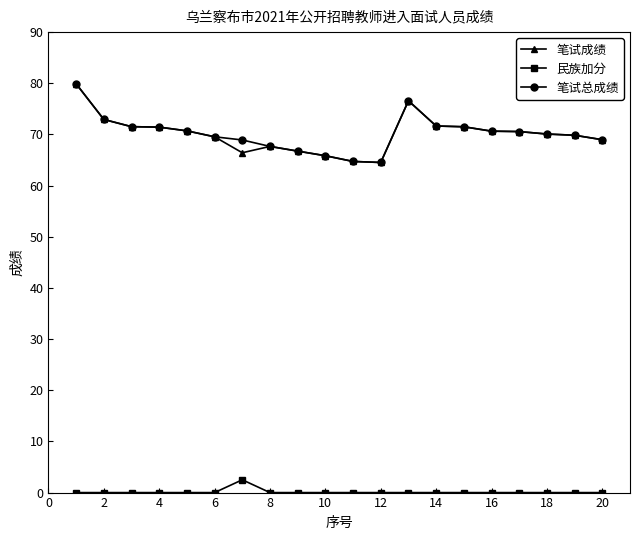

True or false: 笔试成绩 has more than 0 interior local peaks.

True